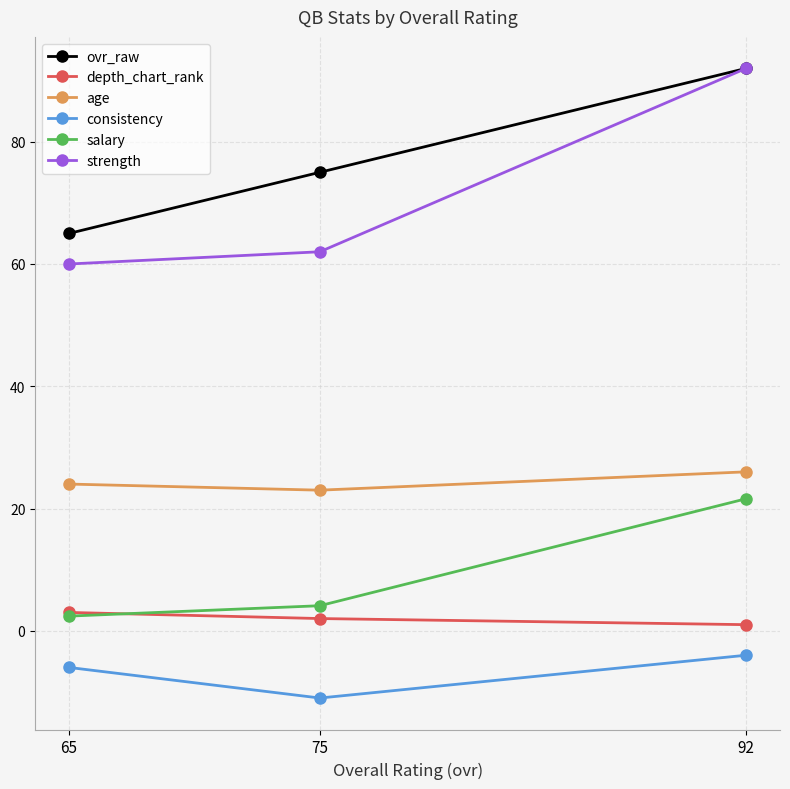

Which series has the widest spread of values?

strength